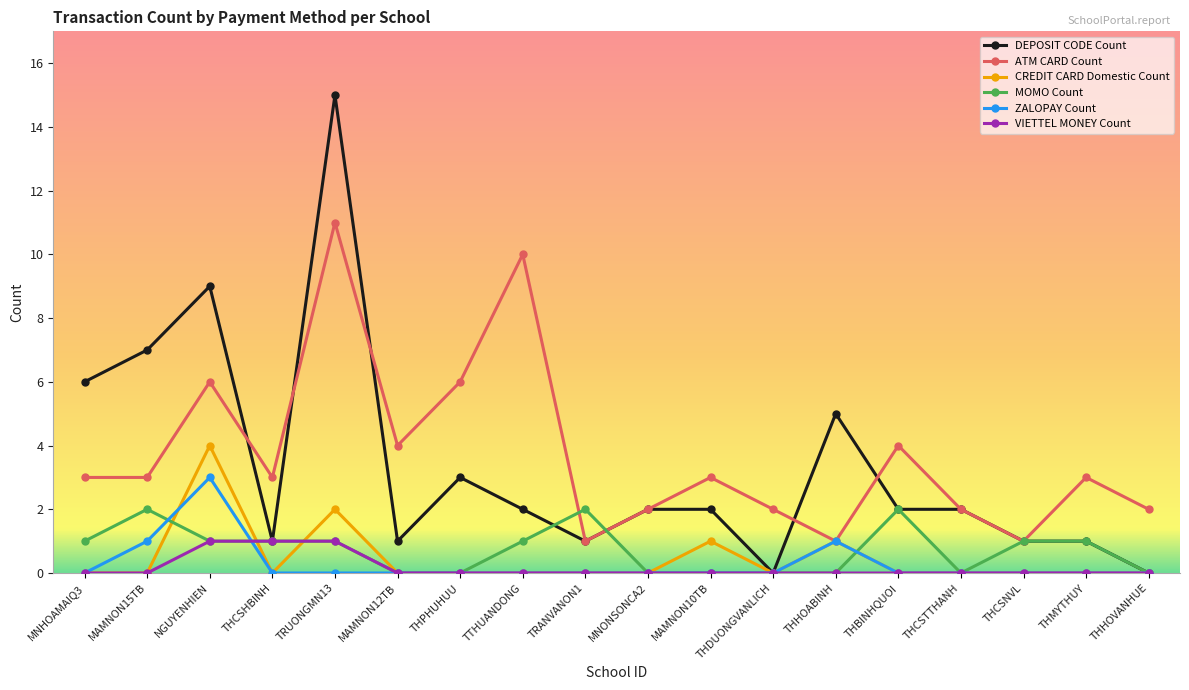

Reading left to right, transcribe all the data shown in this chart.

DEPOSIT CODE Count: 6	7	9	1	15	1	3	2	1	2	2	0	5	2	2	1	1	0
ATM CARD Count: 3	3	6	3	11	4	6	10	1	2	3	2	1	4	2	1	3	2
CREDIT CARD Domestic Count: 0	0	4	0	2	0	0	0	0	0	1	0	1	0	0	0	0	0
MOMO Count: 1	2	1	1	1	0	0	1	2	0	0	0	0	2	0	1	1	0
ZALOPAY Count: 0	1	3	0	0	0	0	0	0	0	0	0	1	0	0	0	0	0
VIETTEL MONEY Count: 0	0	1	1	1	0	0	0	0	0	0	0	0	0	0	0	0	0